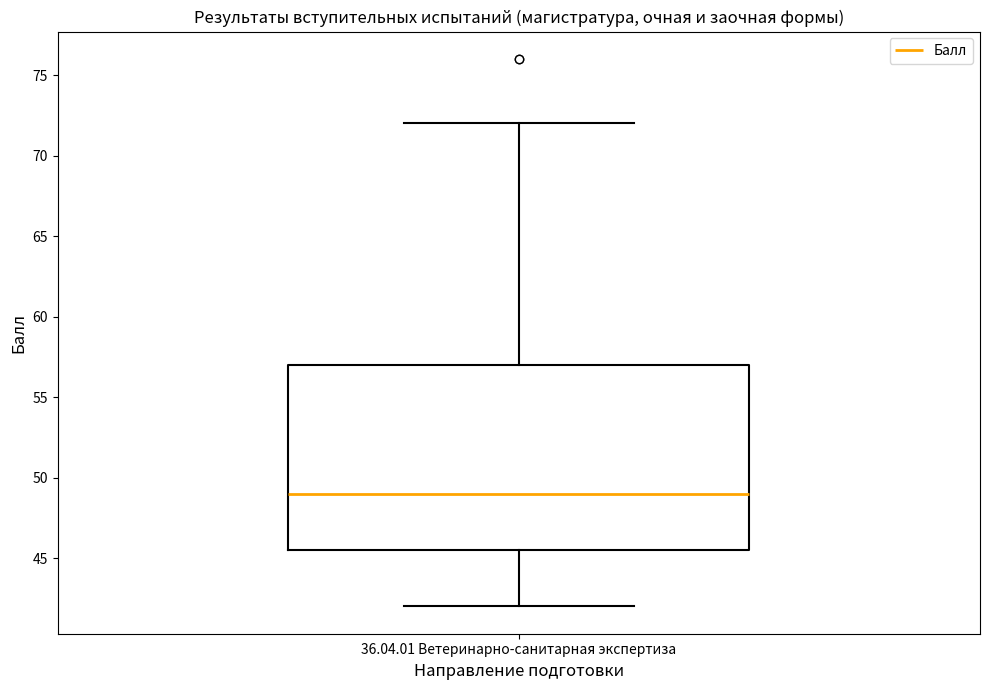

Where is the lower edge of the box for 36.04.01 Ветеринарно-санитарная экспертиза on the y-axis? The values are not printed on the chart, so give them approximately, as read against the axis.

45.5